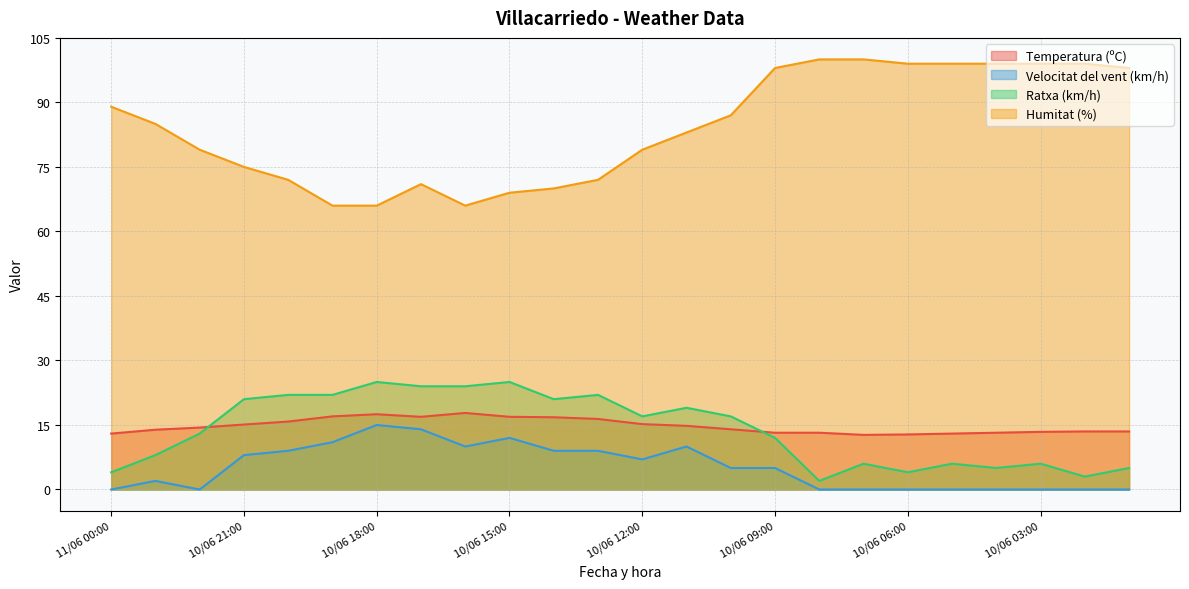

What are all the series names shown in the legend?

Temperatura (ºC), Velocitat del vent (km/h), Ratxa (km/h), Humitat (%)